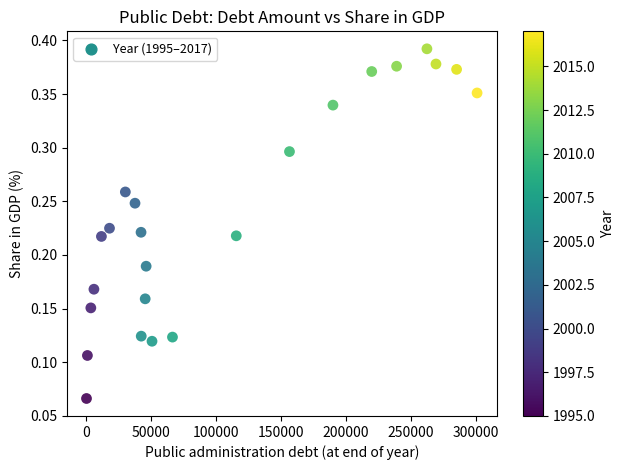

What is the range of X values (max minus min)?

300247.2